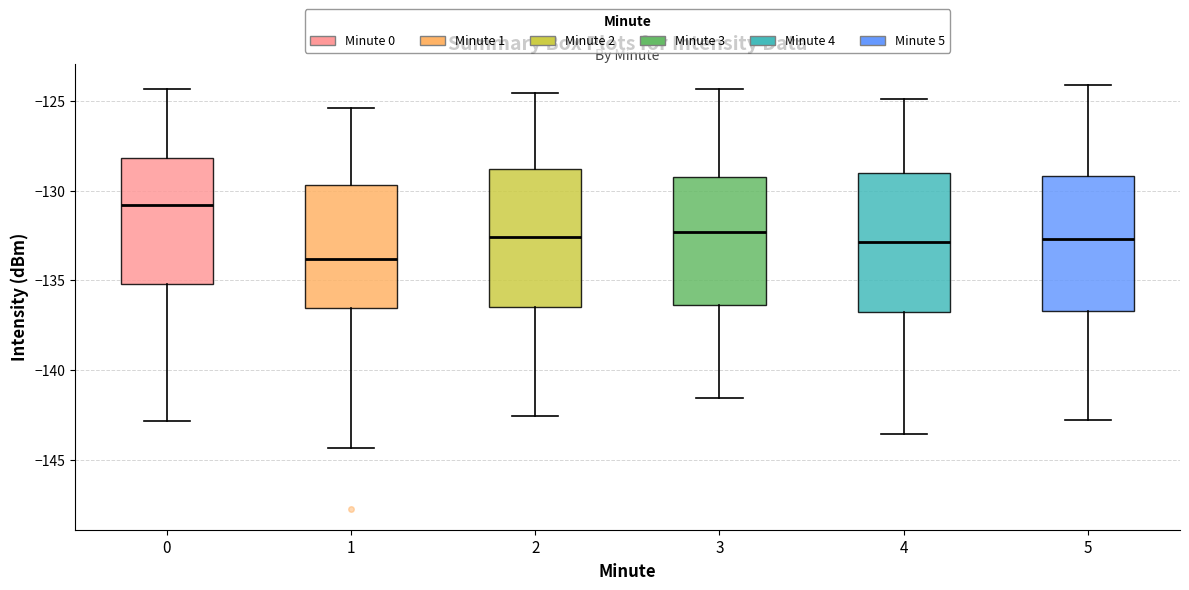

Reading left to right, transcribe this box plot: for each box, give where its median line is, the range the box spans, and where its two whiskers end, as read against the y-axis. The values are not printed on the chart, so give them approximately, as read against the axis.

0: median -131.0, box -135.0 to -128.0, whiskers -143.0 to -124.5
1: median -134.0, box -136.5 to -129.5, whiskers -144.5 to -125.5
2: median -132.5, box -136.5 to -129.0, whiskers -142.5 to -124.5
3: median -132.5, box -136.5 to -129.0, whiskers -141.5 to -124.5
4: median -133.0, box -137.0 to -129.0, whiskers -143.5 to -125.0
5: median -132.5, box -136.5 to -129.0, whiskers -143.0 to -124.0